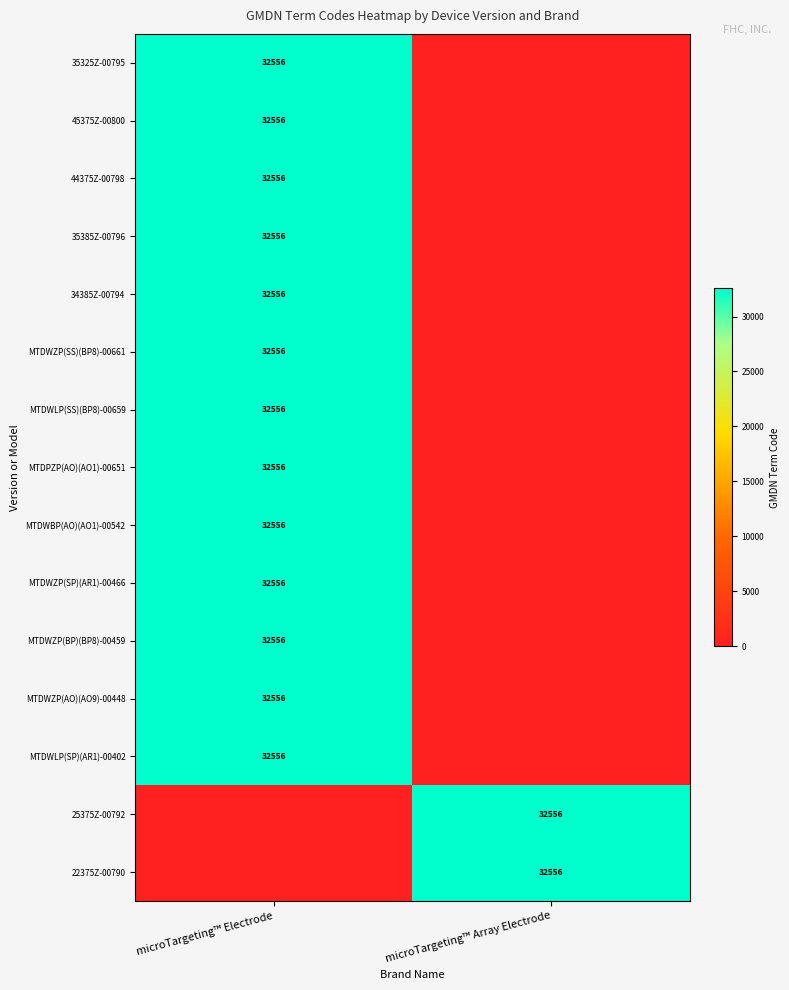

Which has a higher value, microTargeting™ Array Electrode or microTargeting™ Electrode?

microTargeting™ Electrode